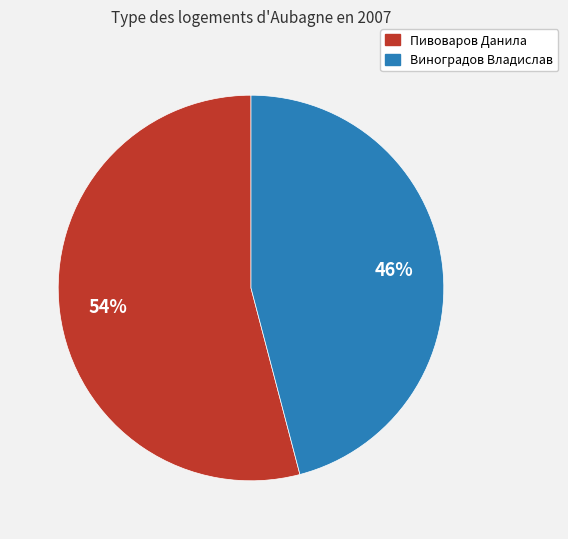

Combined, do Виноградов Владислав and Пивоваров Данила account for over 50%?

Yes